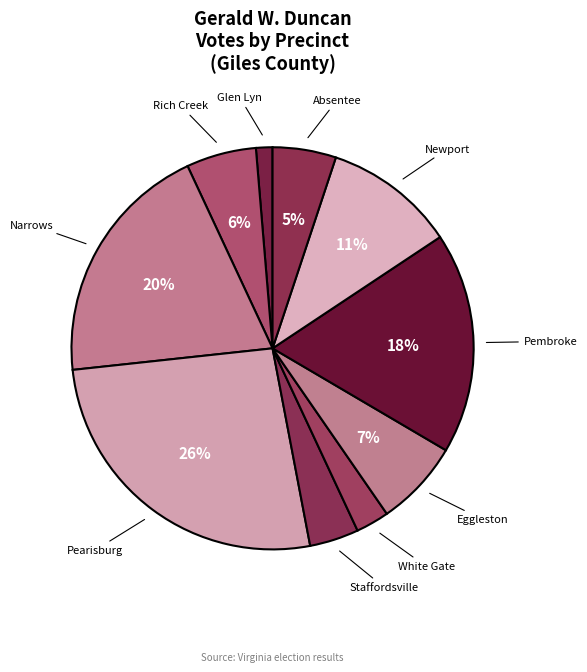

Is there a majority slice in this chart?

No